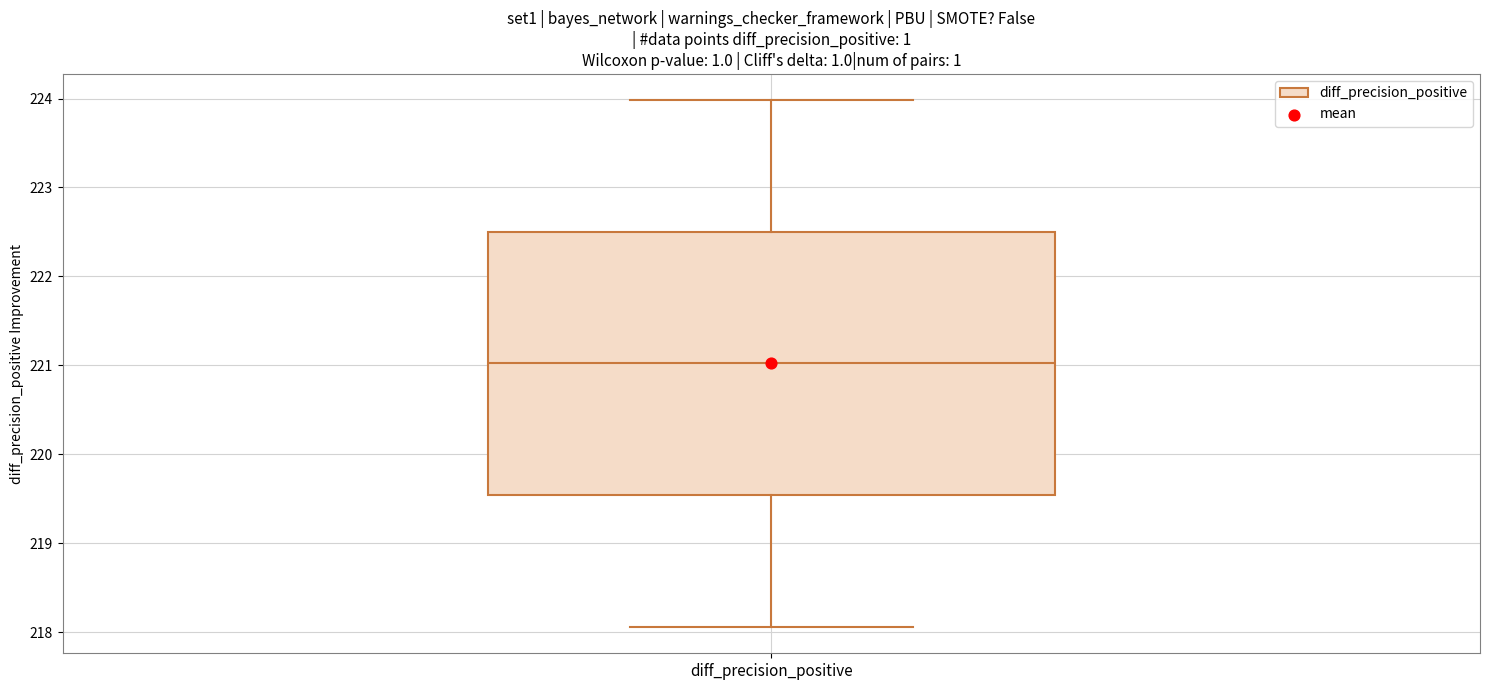

Where is the lower edge of the box for diff_precision_positive on the y-axis? The values are not printed on the chart, so give them approximately, as read against the axis.

219.5